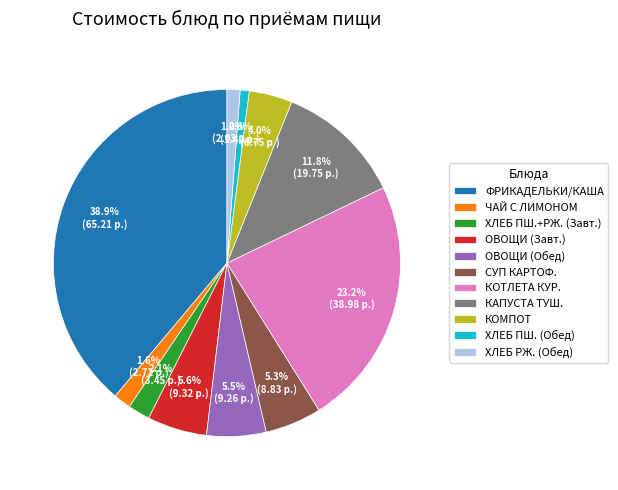

Is there a majority slice in this chart?

No